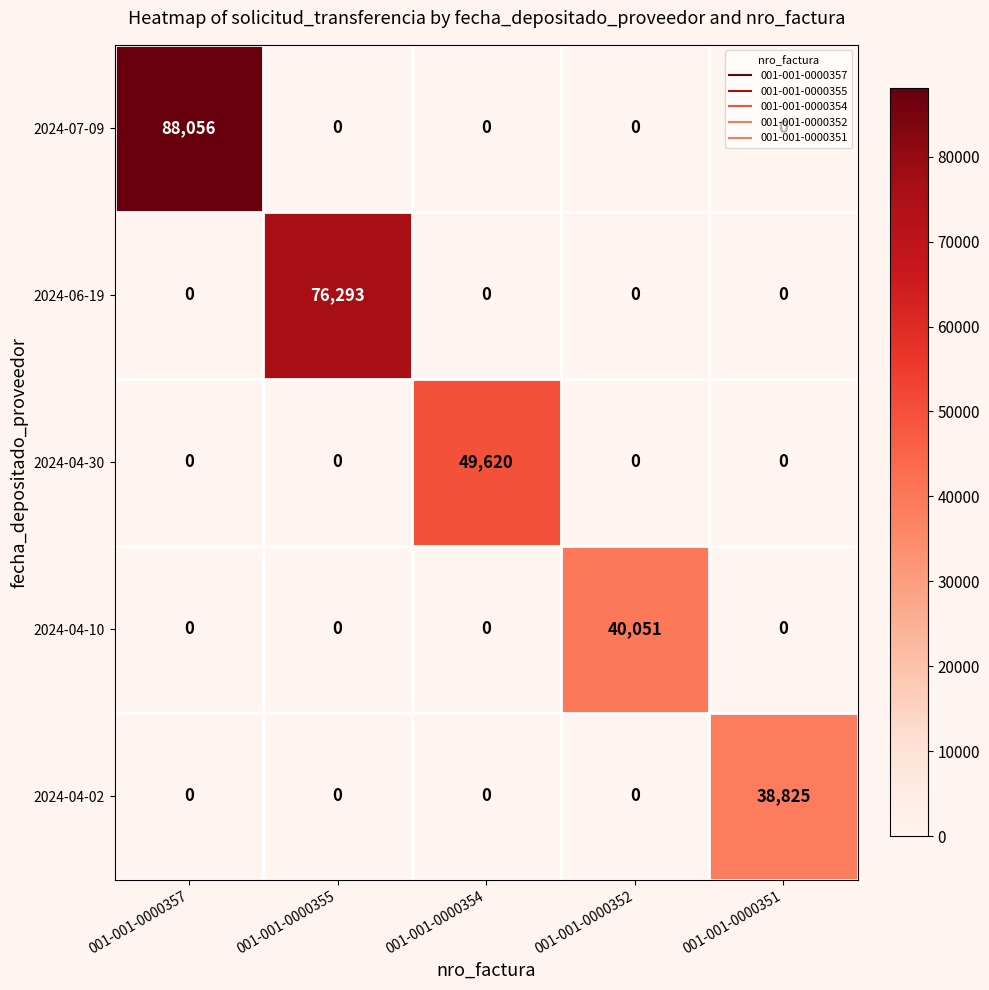

Rank the series by their maximum value, from lowest to highest.

2024-04-02, 2024-04-10, 2024-04-30, 2024-06-19, 2024-07-09